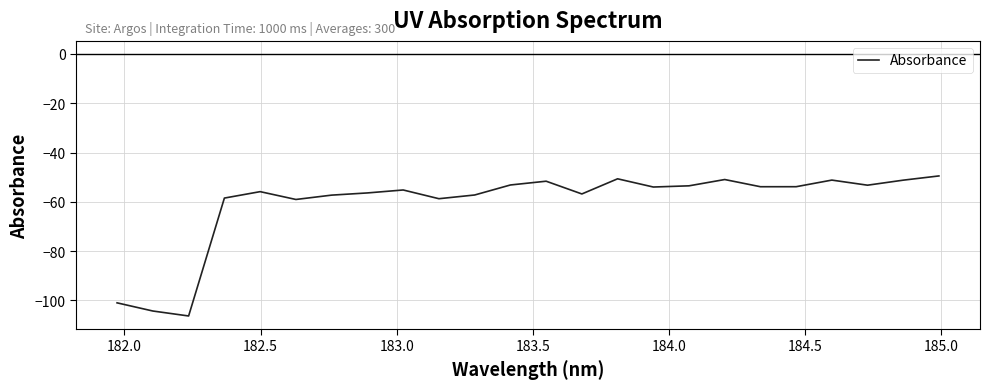

What is the greatest value displayed?

-49.5